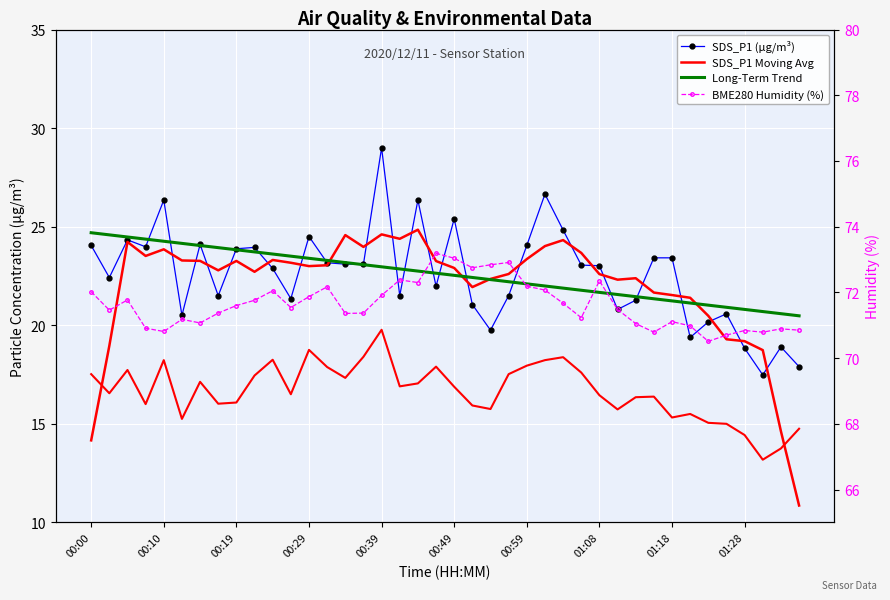

What is the difference between the maximum and minimum values in the Long-Term Trend series?

4.2